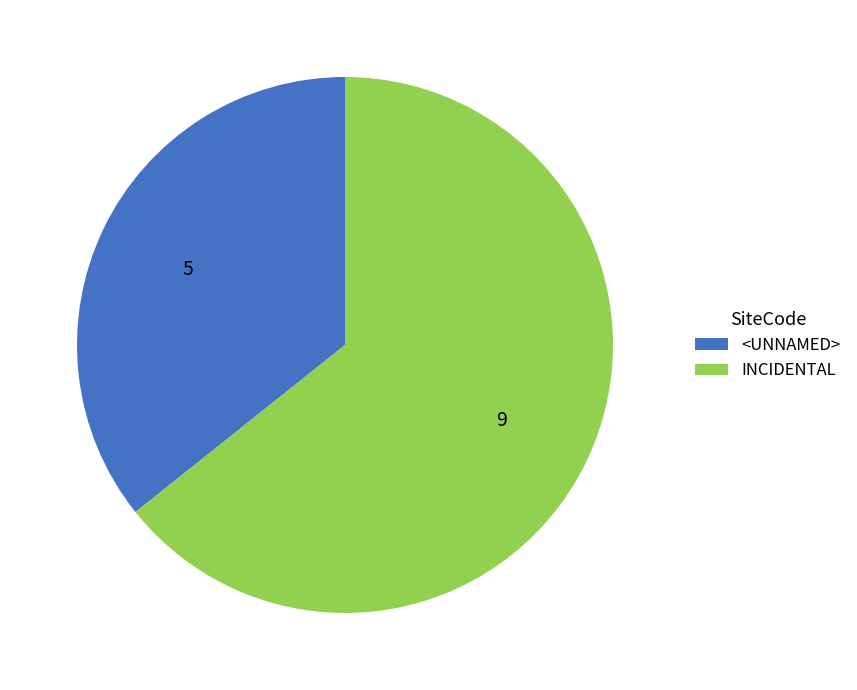

Which slice represents more than half of the pie?

INCIDENTAL